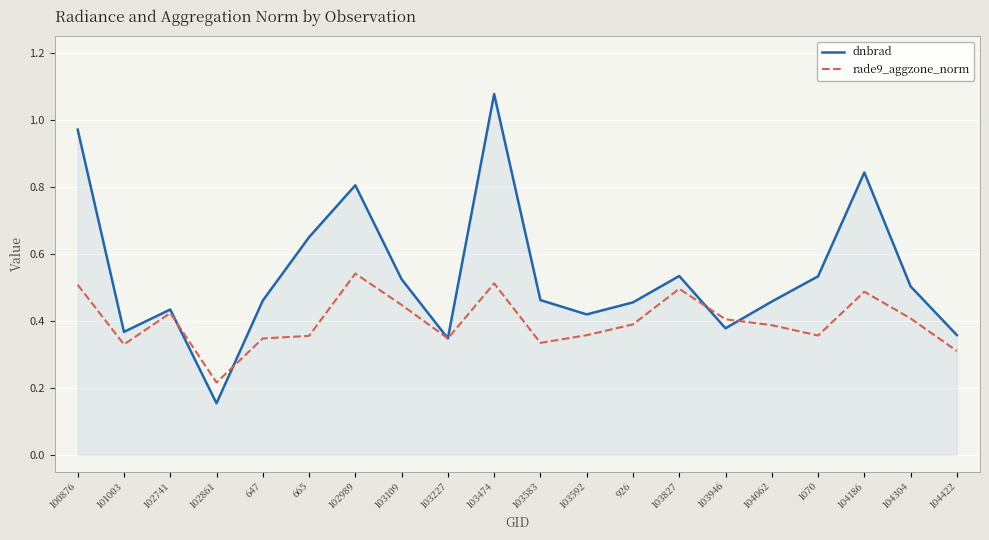

At 104186, list the series in order from smallest to largest.

rade9_aggzone_norm, dnbrad